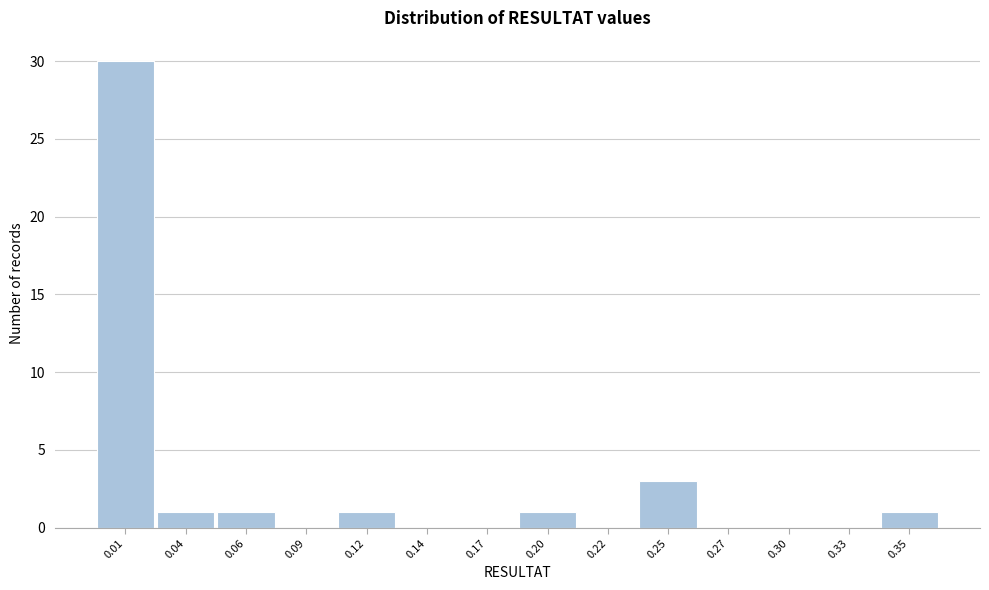

Reading left to right, list all the values displayed in this chart.

0.01=30	0.04=1	0.06=1	0.09=0	0.12=1	0.14=0	0.17=0	0.20=1	0.22=0	0.25=3	0.27=0	0.30=0	0.33=0	0.35=1